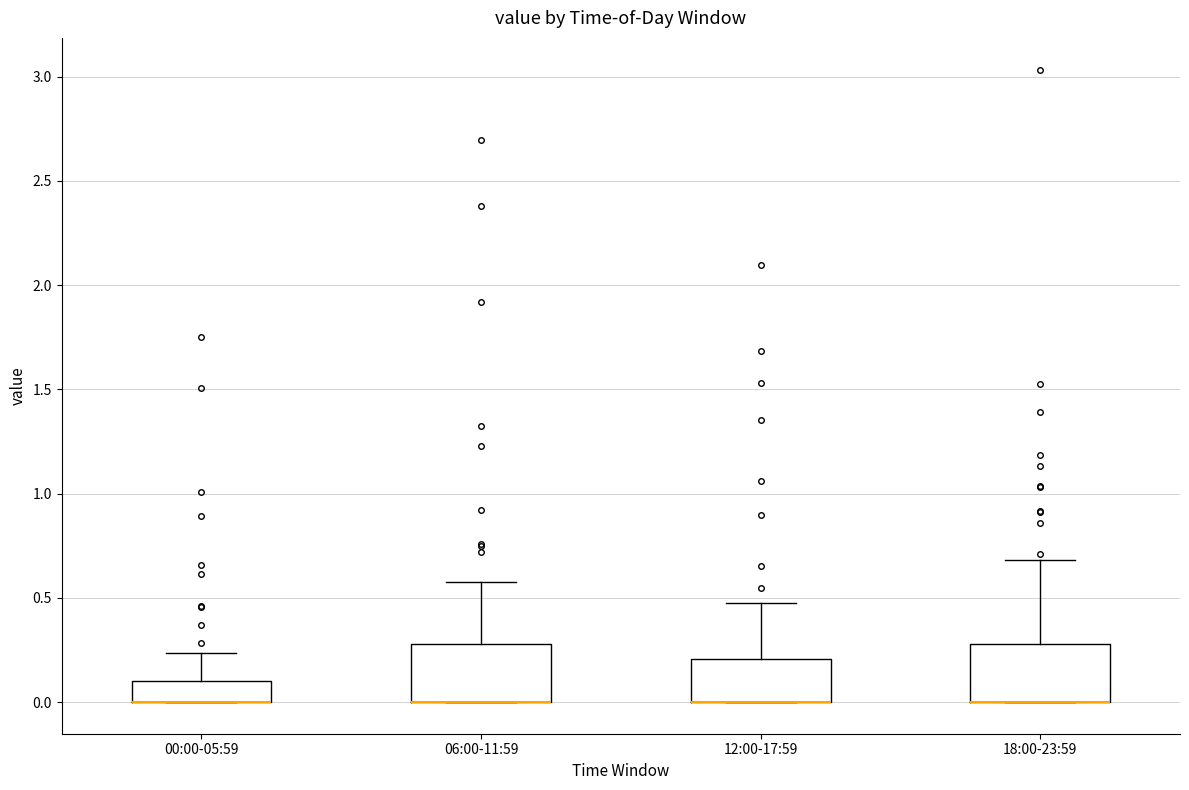

Reading left to right, read every box against the y-axis: the position of its median line, the range the box covers, and the ends of its whiskers. The values are not printed on the chart, so give them approximately, as read against the axis.

00:00-05:59: median 0.00 (drawn on the box's lower edge), box 0.00 to 0.10, whiskers 0.00 to 0.25
06:00-11:59: median 0.00 (drawn on the box's lower edge), box 0.00 to 0.30, whiskers 0.00 to 0.60
12:00-17:59: median 0.00 (drawn on the box's lower edge), box 0.00 to 0.20, whiskers 0.00 to 0.45
18:00-23:59: median 0.00 (drawn on the box's lower edge), box 0.00 to 0.30, whiskers 0.00 to 0.70